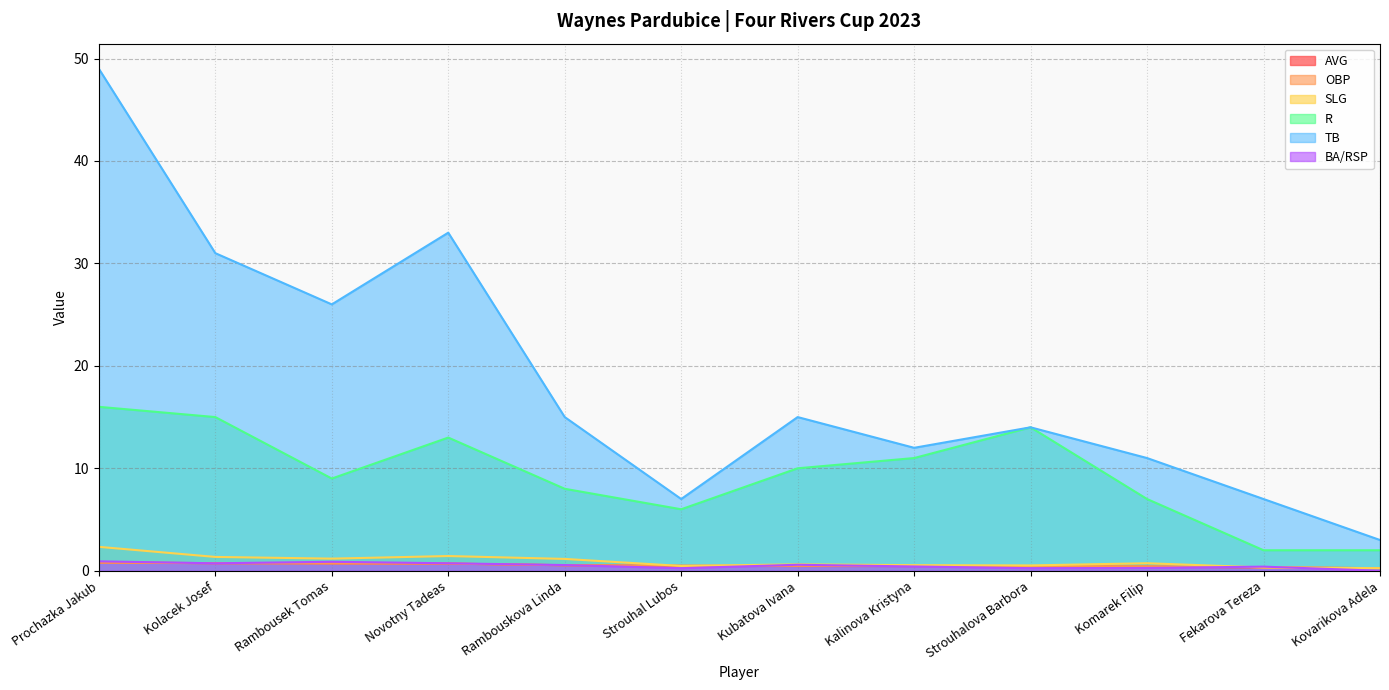

Rank the series at Strouhal Lubos from lowest to highest value.

BA/RSP, AVG, SLG, OBP, R, TB